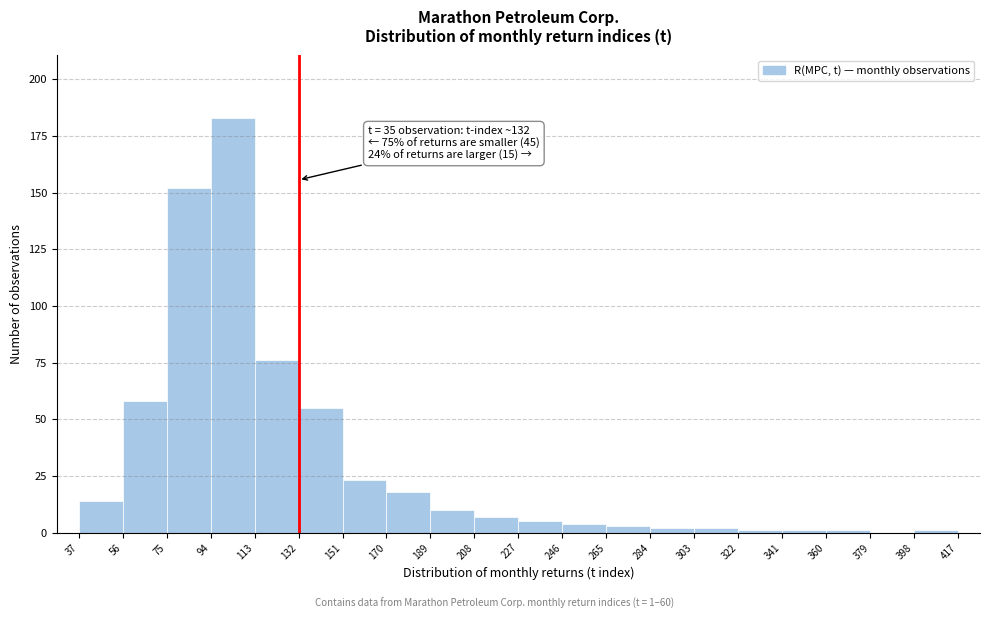

Over which range of the x-axis is the bar tallest?

94 to 113